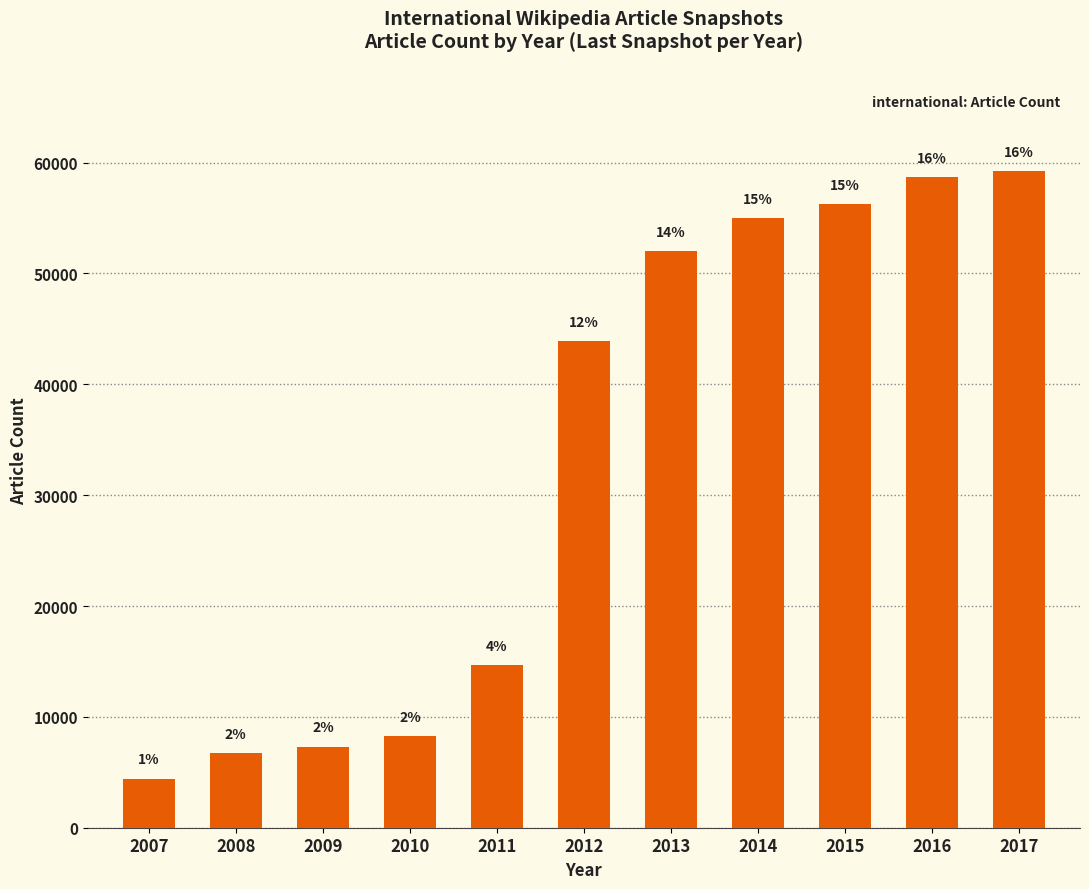

Reading left to right, what are all the values shown in this chart?

2007=4432	2008=6732	2009=7317	2010=8242	2011=14706	2012=43893	2013=52050	2014=54975	2015=56290	2016=58700	2017=59268